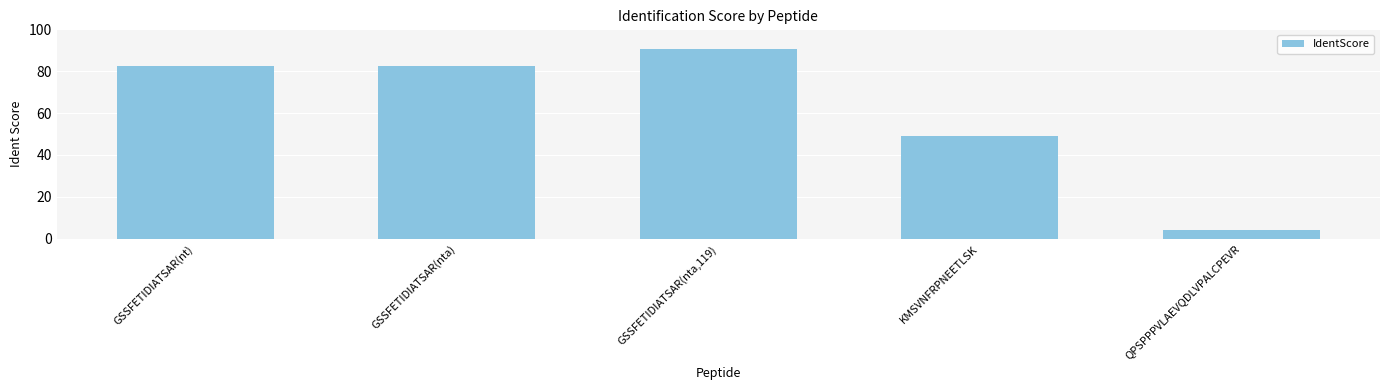

What is the difference between the values at QPSPPPVLAEVQDLVPALCPEVR and GSSFETIDIATSAR(nta,119)?

86.4